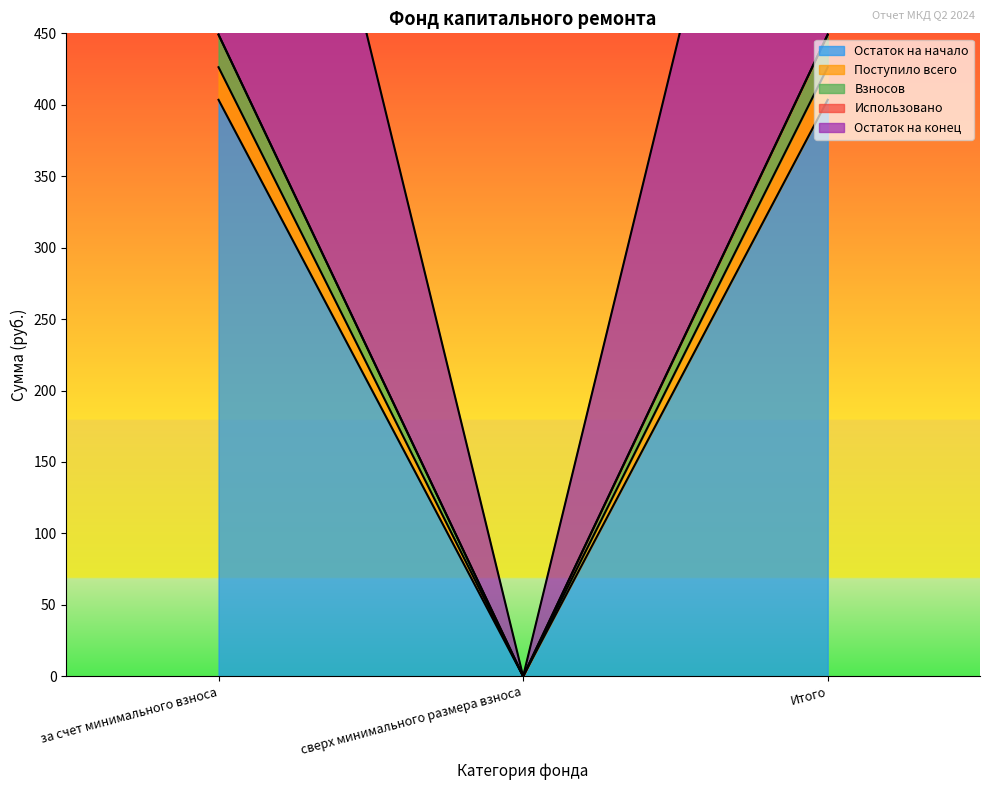

The value of Поступило всего at Итого is 252.7. True or false?

False